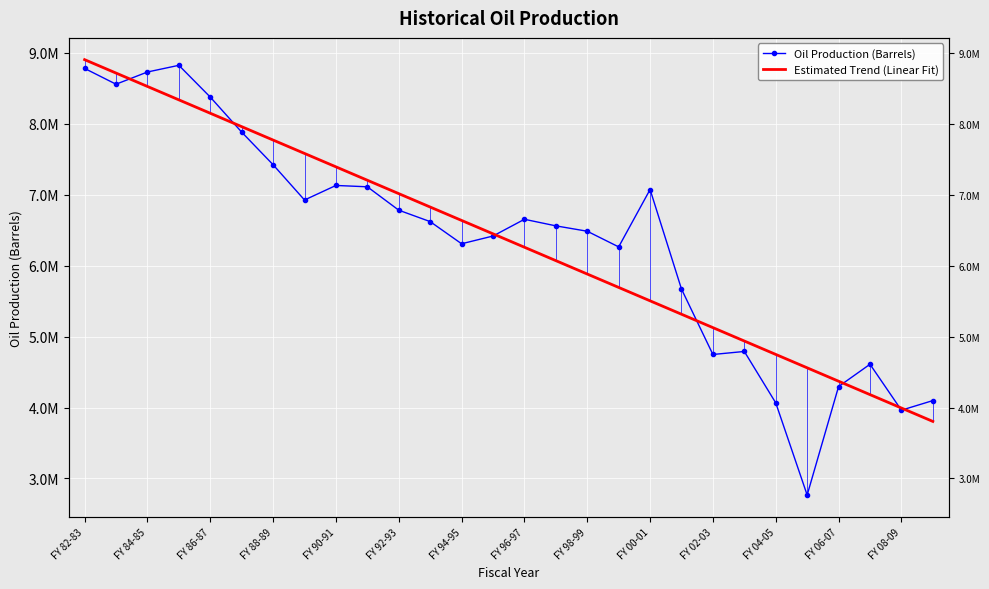

True or false: Oil Production (Barrels) and Estimated Trend (Linear Fit) cross at least once.

True